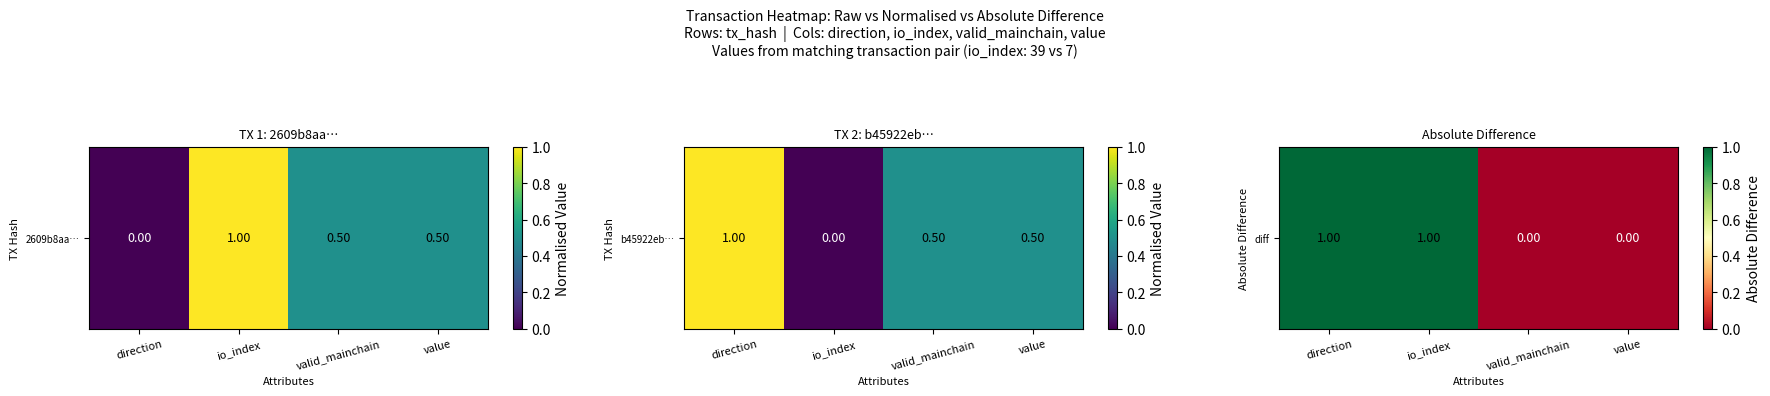

Count the number of categories in the chart.

4